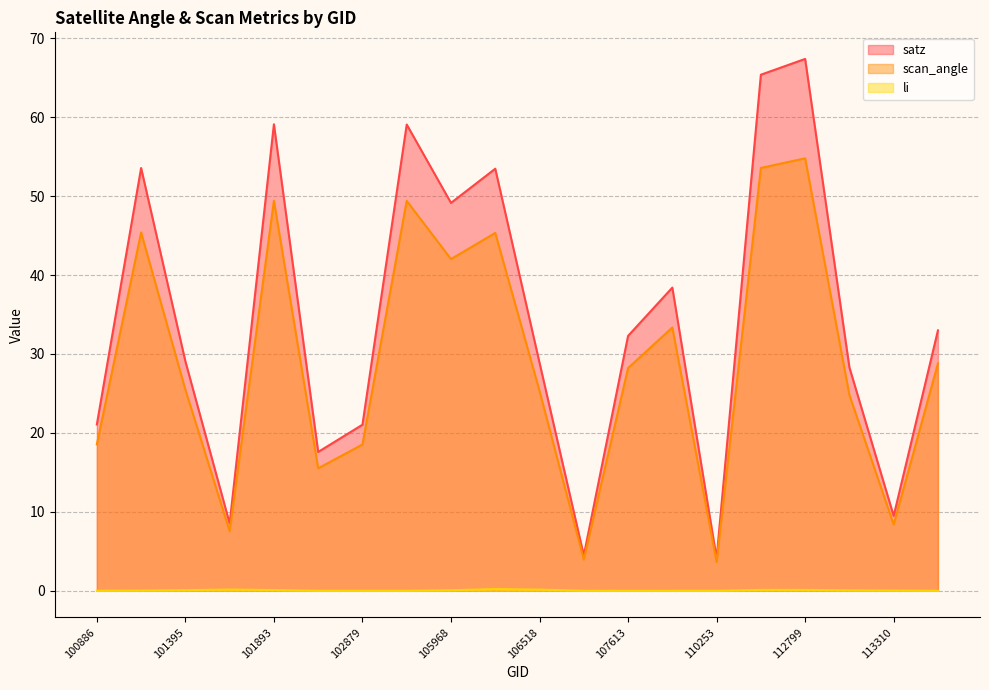

At which label does li reach its minimum?

102759